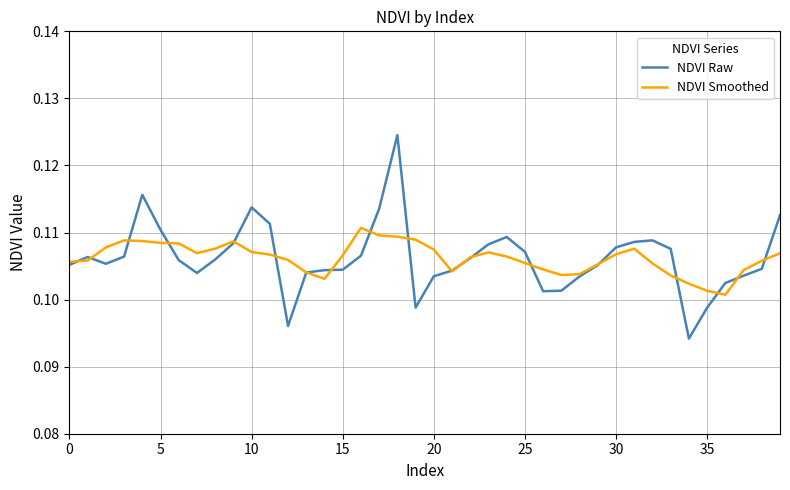

List the series in order of their peak value, highest first.

NDVI Raw, NDVI Smoothed